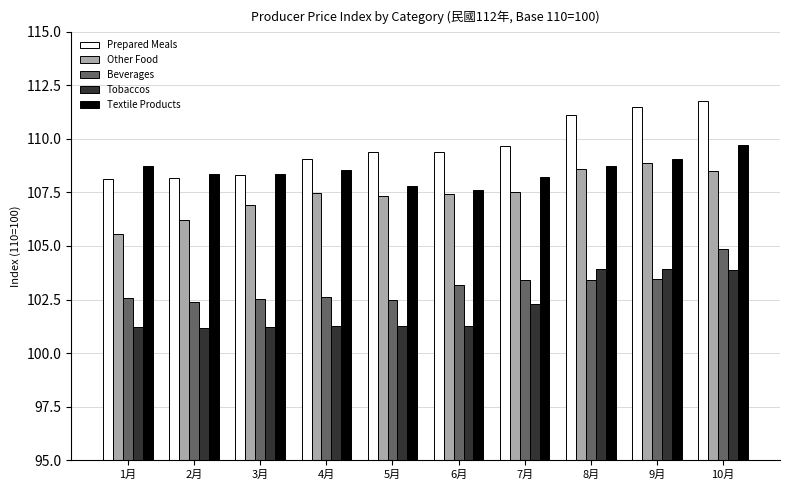

What is the minimum value for Textile Products?

107.6